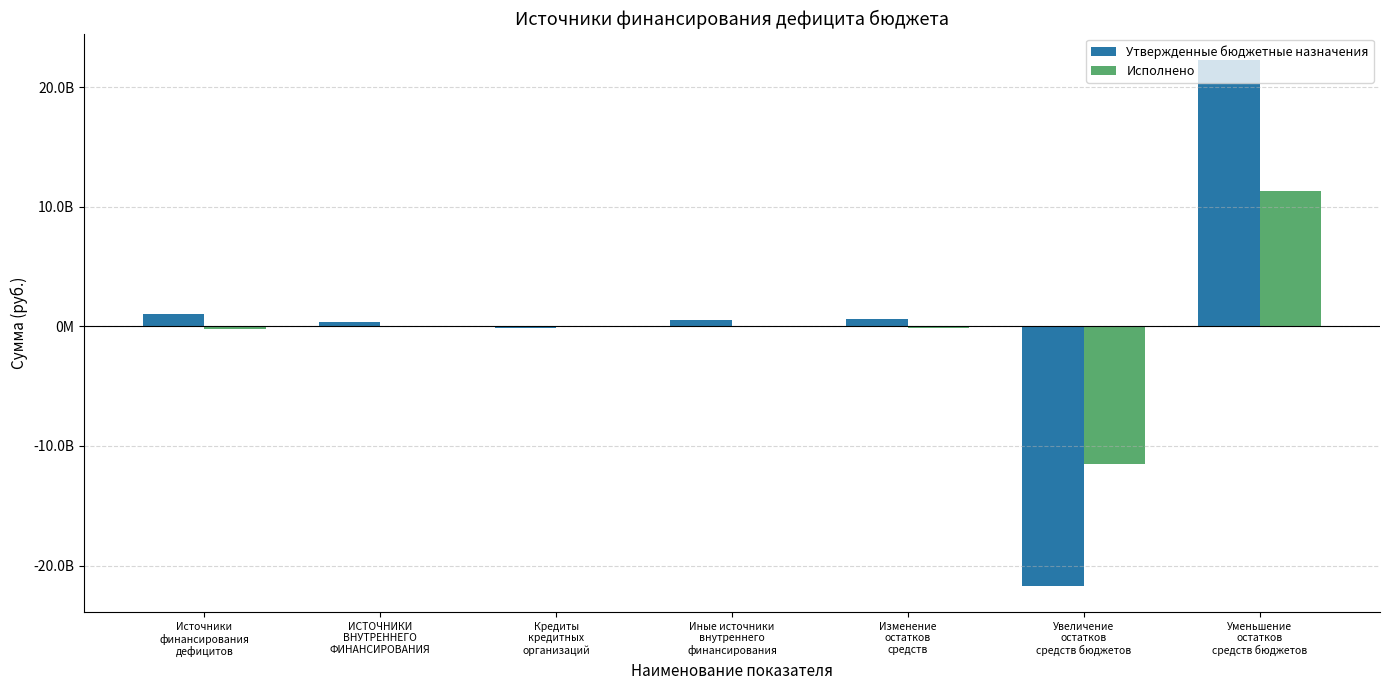

What is the difference between the Исполнено values at Изменение
остатков
средств and Уменьшение
остатков
средств бюджетов?

11504403060.1